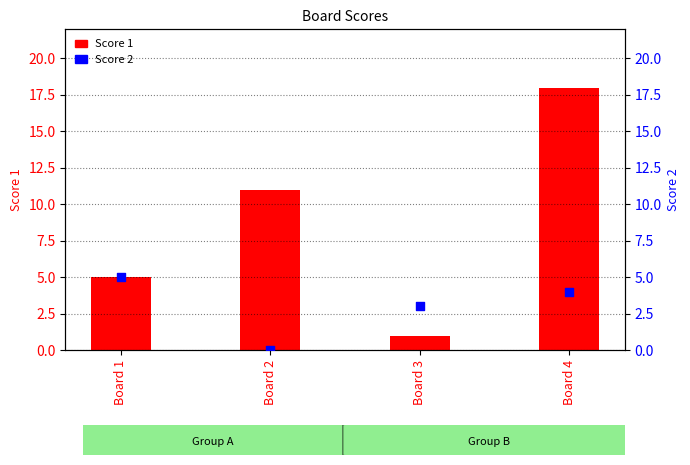

Which series reaches the maximum Y coordinate?

Score 1